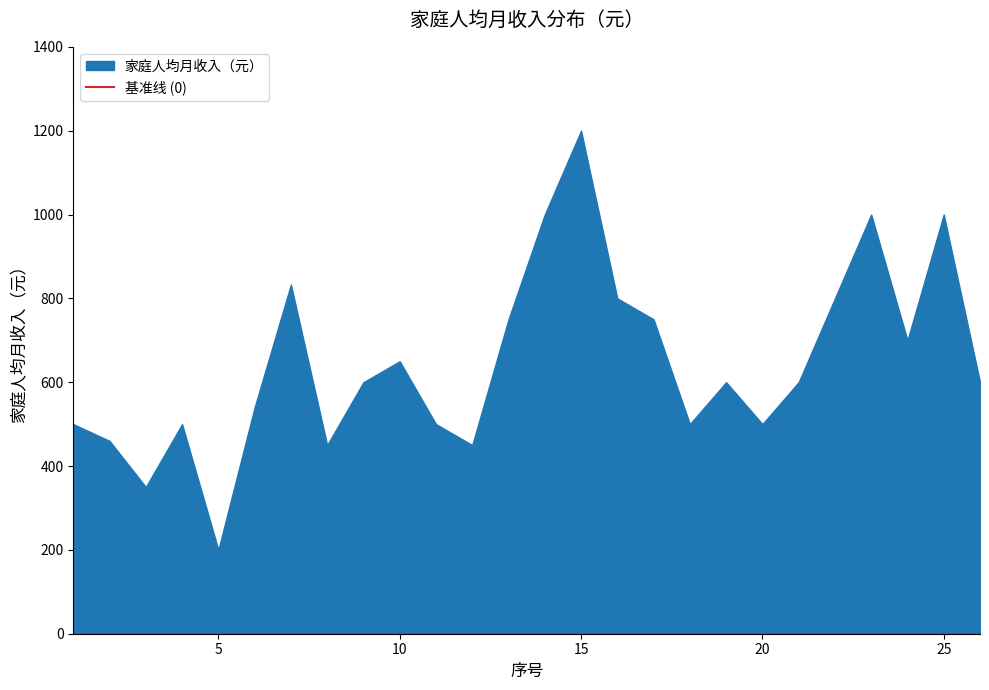

List the labels in order of value, largest first.

15, 14, 23, 25, 7, 16, 22, 13, 17, 24, 10, 9, 19, 21, 26, 6, 1, 4, 11, 18, 20, 2, 8, 12, 3, 5